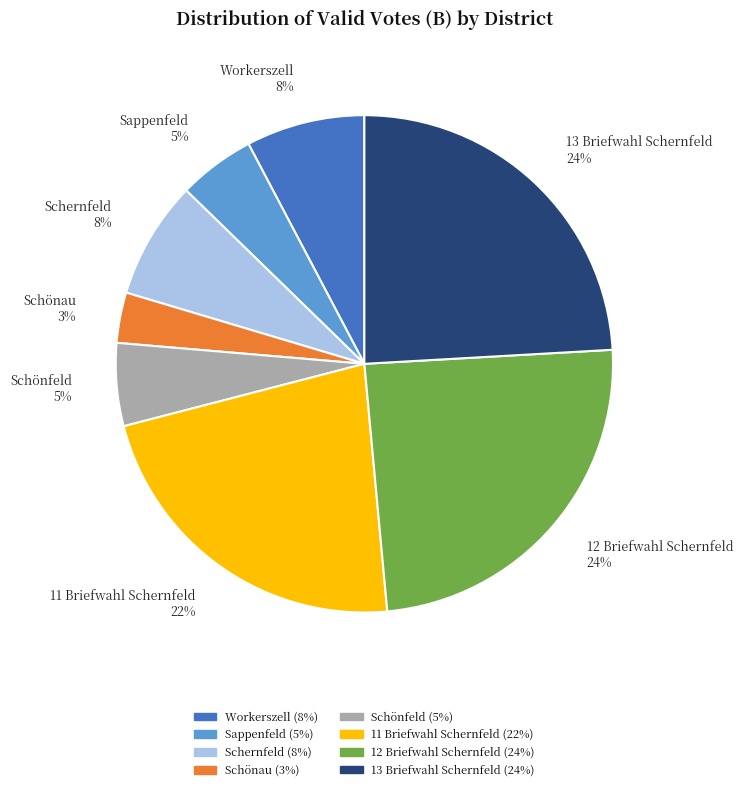

Is it true that Schönfeld is 5% of the pie?

True